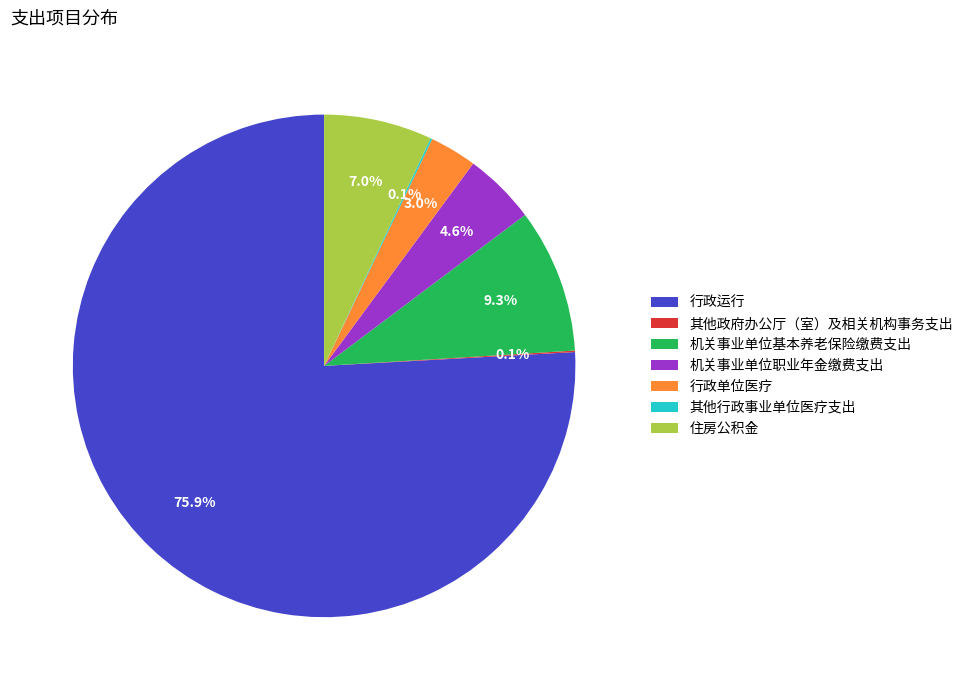

Which slice is the largest?

行政运行